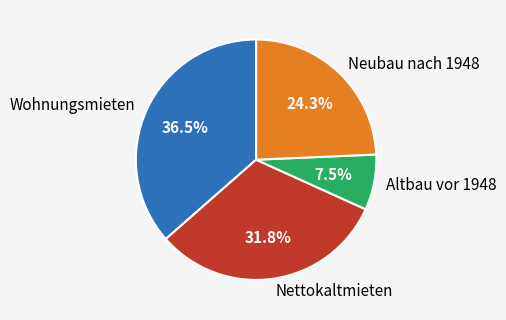

Count the number of slices in the pie.

4